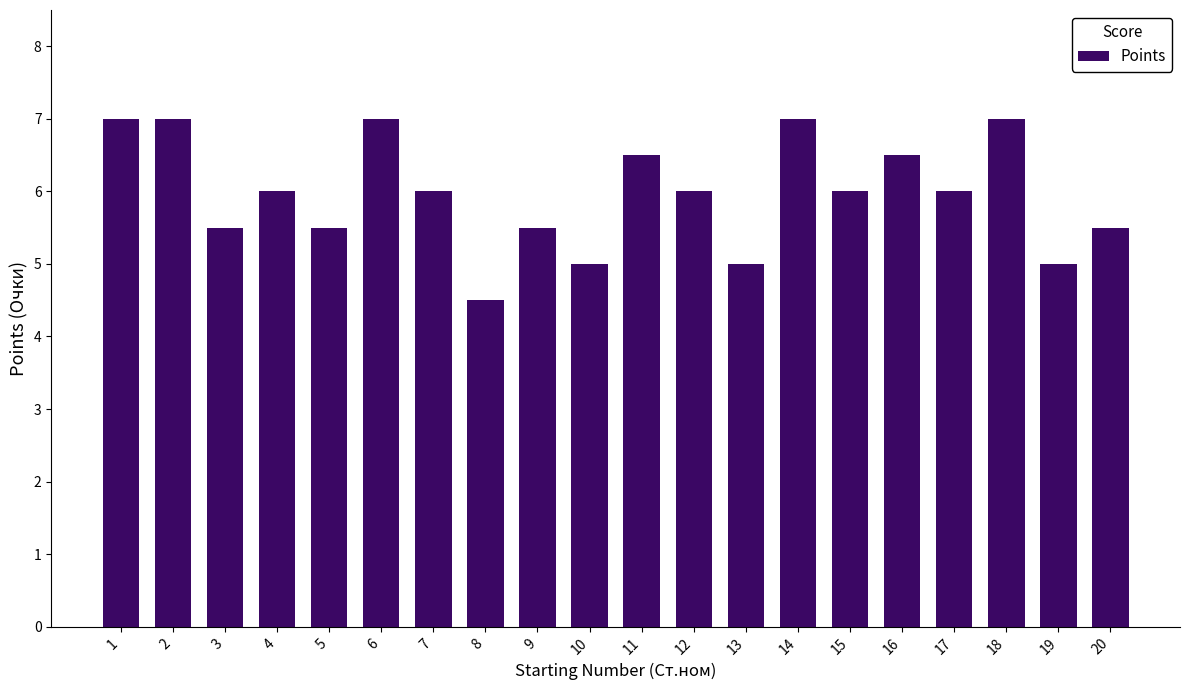

What is the sum of all values?

119.5